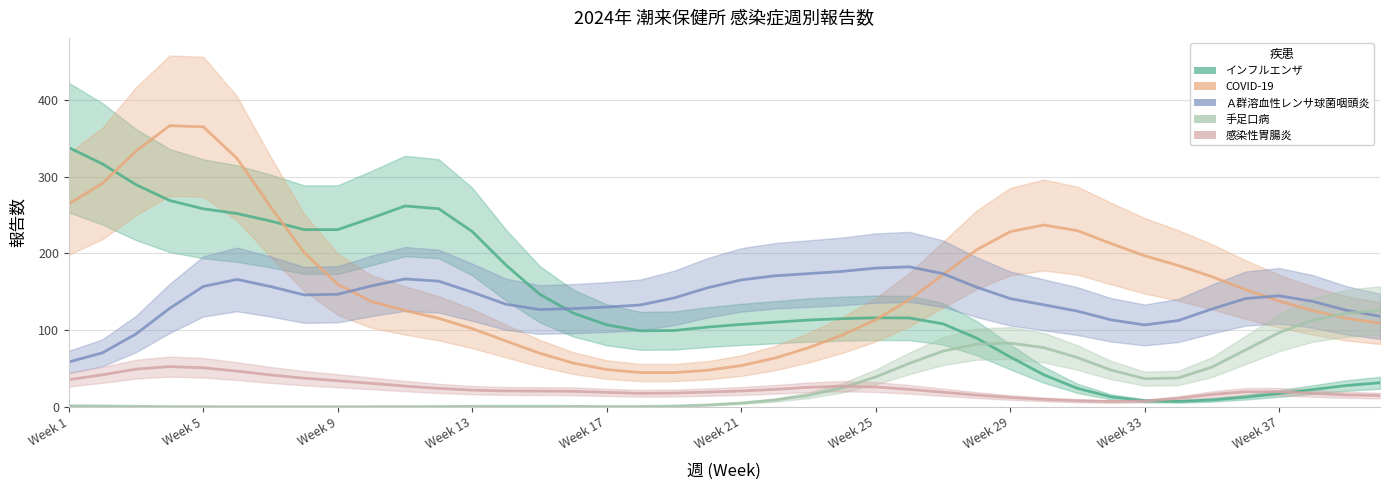

Reading left to right, transcribe all the data shown in this chart.

インフルエンザ: 415	247	321	247	217	295	260	204	184	241	306	295	280	137	116	129	116	56	102	123	104	92	133	121	89	135	140	91	56	37	15	4	2	10	2	10	25	13	31	38
COVID-19: 239	243	332	448	420	368	233	163	145	111	137	126	101	87	66	49	45	37	45	43	52	52	80	88	116	111	173	225	243	255	266	197	154	231	168	136	136	134	105	101
Ａ群溶血性レンサ球菌咽頭炎: 54	38	97	93	221	213	140	112	137	146	210	174	160	113	87	153	158	83	134	183	171	157	192	170	155	217	215	127	107	155	135	129	42	126	113	171	159	151	105	112
手足口病: 2	1	0	0	0	0	0	0	0	0	0	0	1	0	2	0	0	0	0	0	5	5	14	15	34	48	98	91	75	103	66	49	6	24	40	68	118	123	122	131
感染性胃腸炎: 22	38	64	63	41	61	30	37	36	34	19	31	13	26	10	33	19	6	20	24	16	21	23	39	24	24	16	20	5	12	7	7	1	6	17	32	21	15	11	16